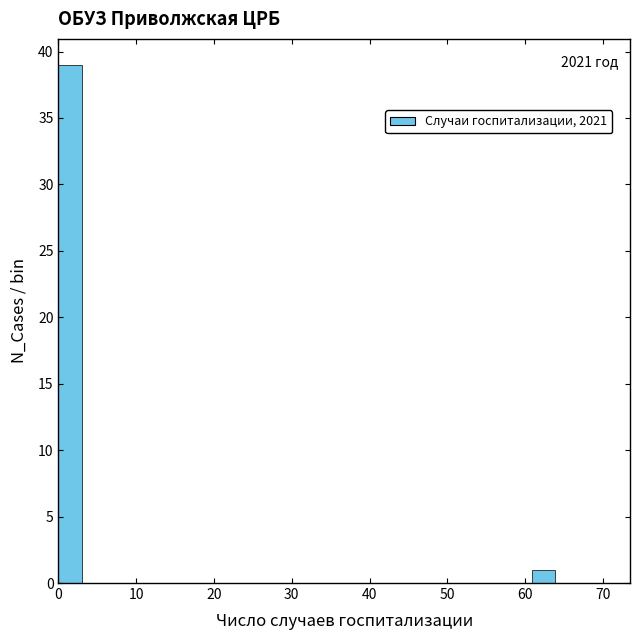

Around what value on the x-axis is the tallest bar? Give the approximate position of its centre, as read against the axis.

2